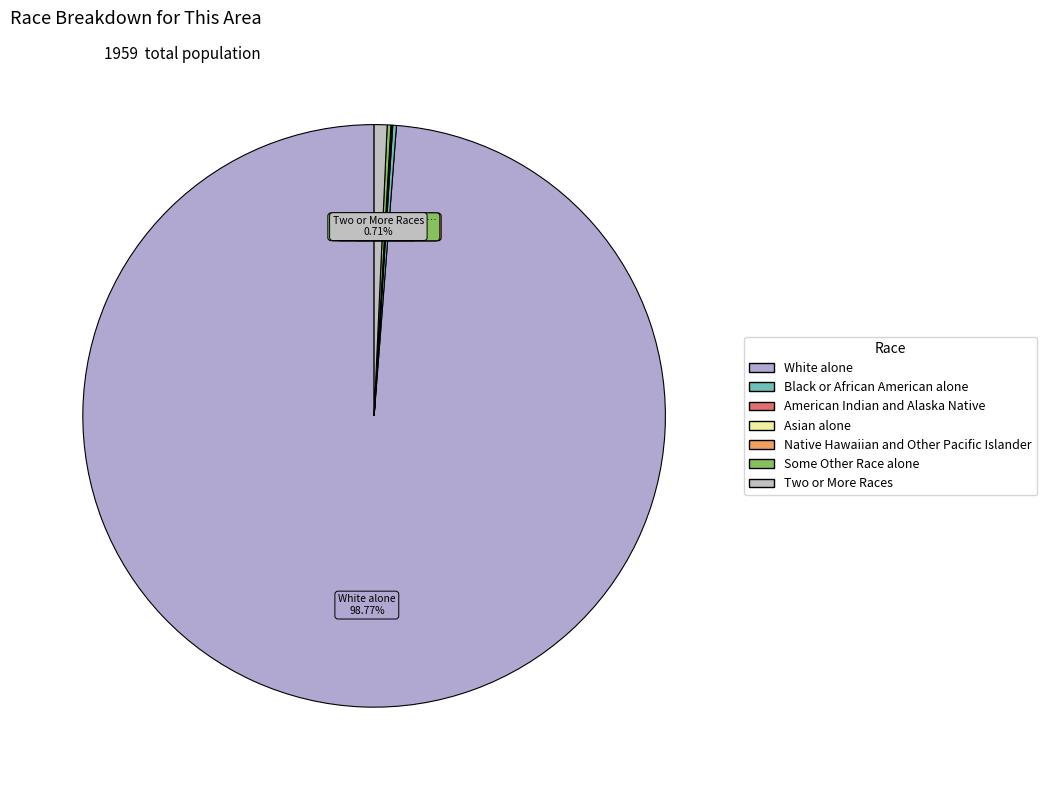

Does White alone represent more than half of the total?

Yes